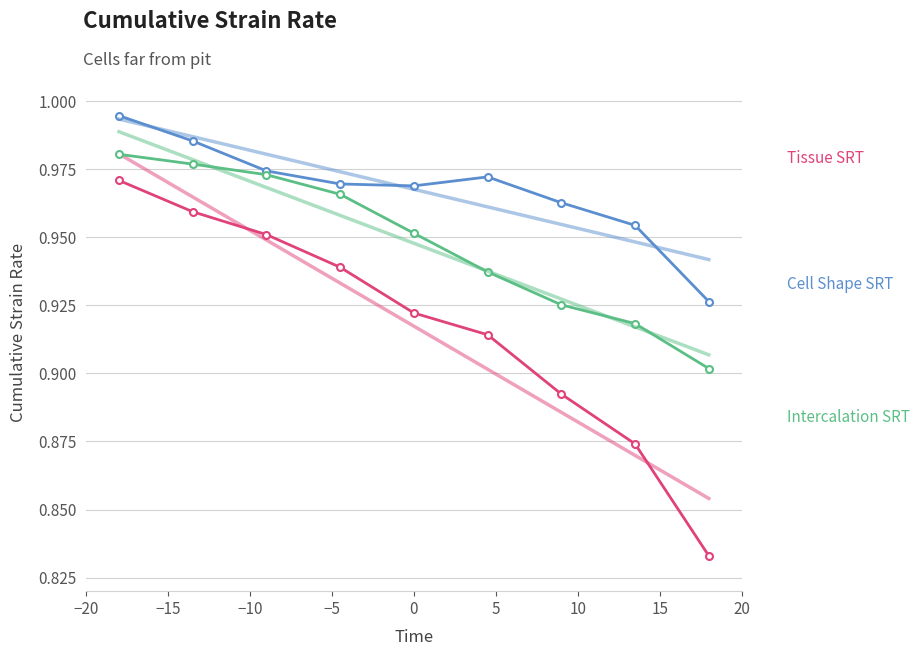

What is the sum of the Cell Shape SRT values at 20 and 15?

1.9